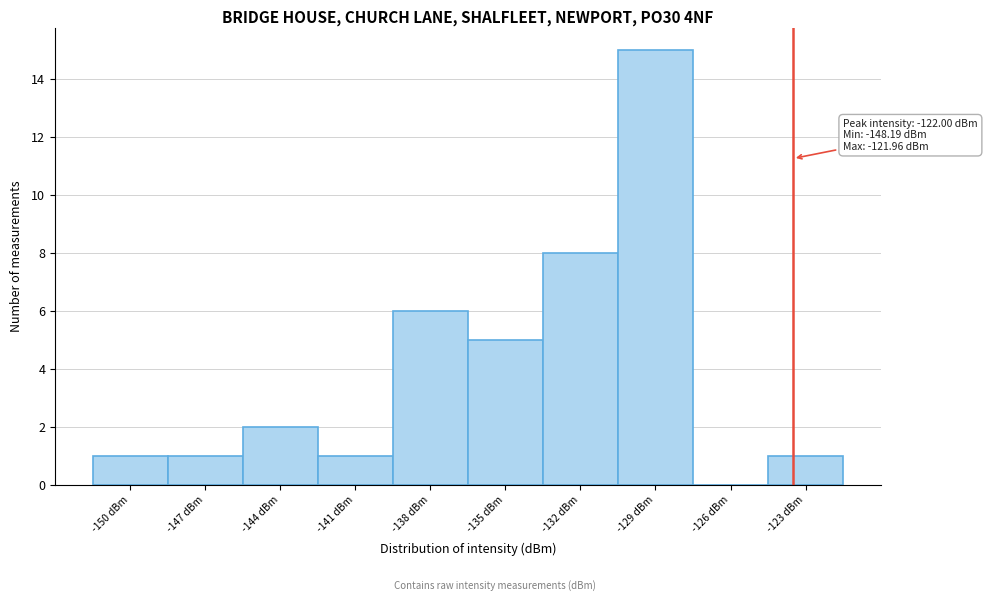

Reading left to right, list all the values displayed in this chart.

-150 dBm=1	-147 dBm=1	-144 dBm=2	-141 dBm=1	-138 dBm=6	-135 dBm=5	-132 dBm=8	-129 dBm=15	-126 dBm=0	-123 dBm=1